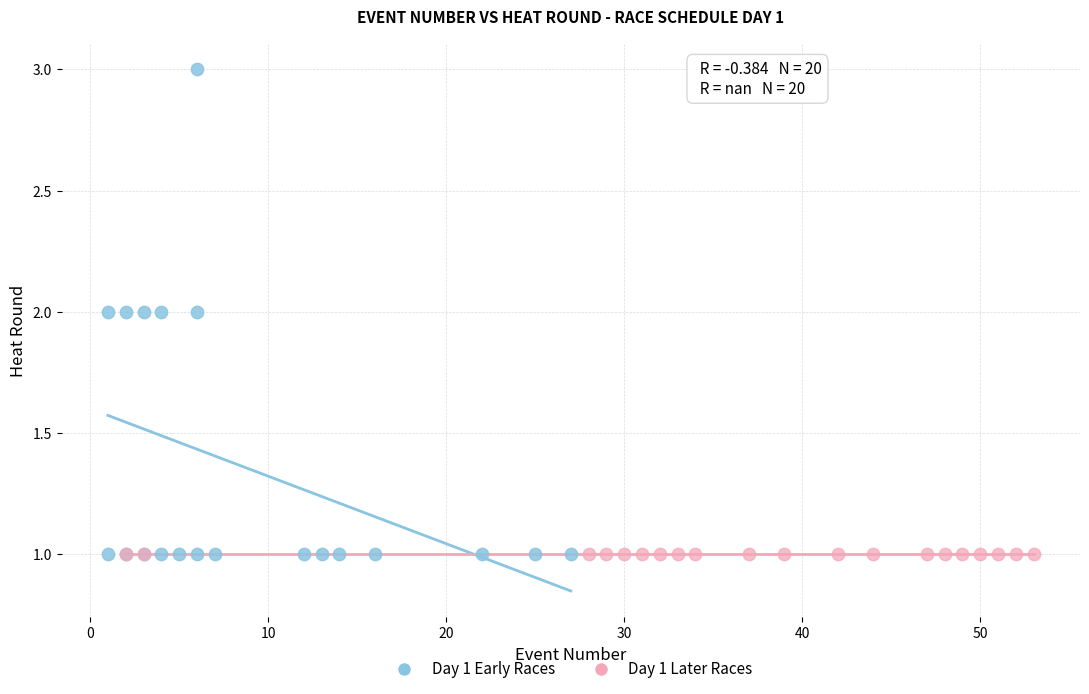

Which series contains the highest Y value?

Day 1 Early Races